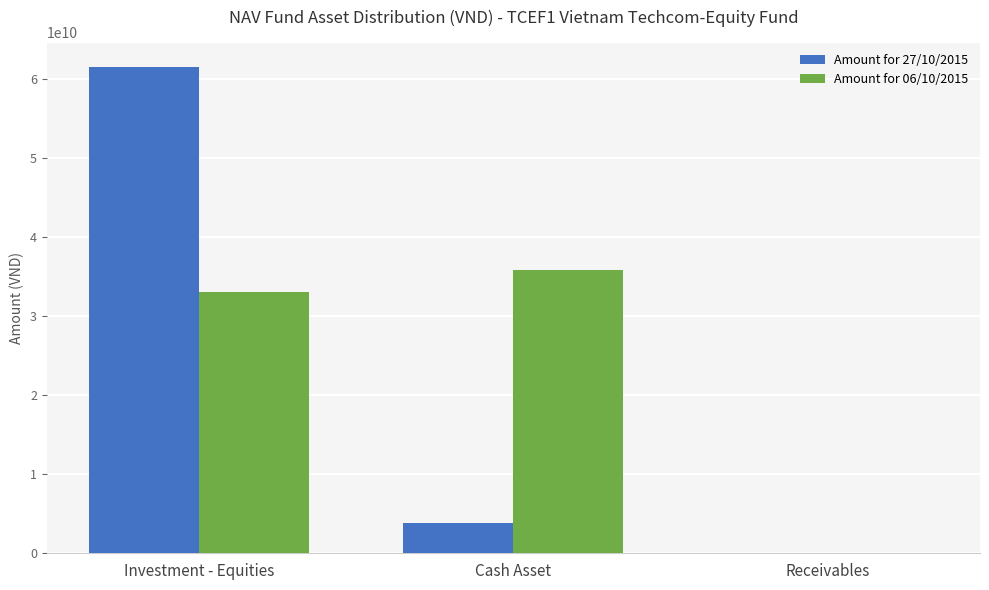

What is the total value across all series at Cash Asset?

39637380328